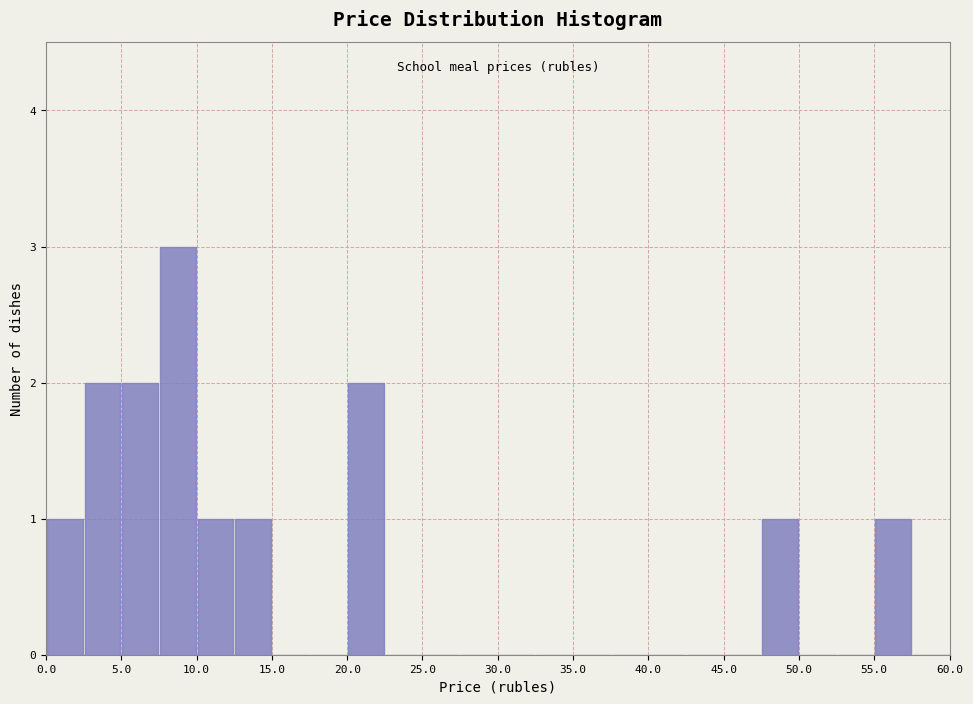

Reading left to right, list every bar in this chart as the range it spans on the x-axis followed by its height. The values are not printed on the chart, so give them approximately, as read against the axis.

0.0 to 2.5: 1
2.5 to 5.0: 2
5.0 to 7.5: 2
7.5 to 10.0: 3
10.0 to 12.5: 1
12.5 to 15.0: 1
15.0 to 17.5: 0
17.5 to 20.0: 0
20.0 to 22.5: 2
22.5 to 25.0: 0
25.0 to 27.5: 0
27.5 to 30.0: 0
30.0 to 32.5: 0
32.5 to 35.0: 0
35.0 to 37.5: 0
37.5 to 40.0: 0
40.0 to 42.5: 0
42.5 to 45.0: 0
45.0 to 47.5: 0
47.5 to 50.0: 1
50.0 to 52.5: 0
52.5 to 55.0: 0
55.0 to 57.5: 1
57.5 to 60.0: 0